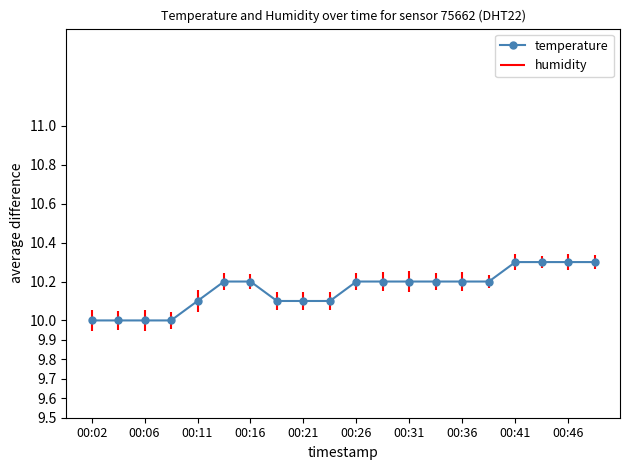

The chart shows a value of 10.3 at 17. True or false?

True